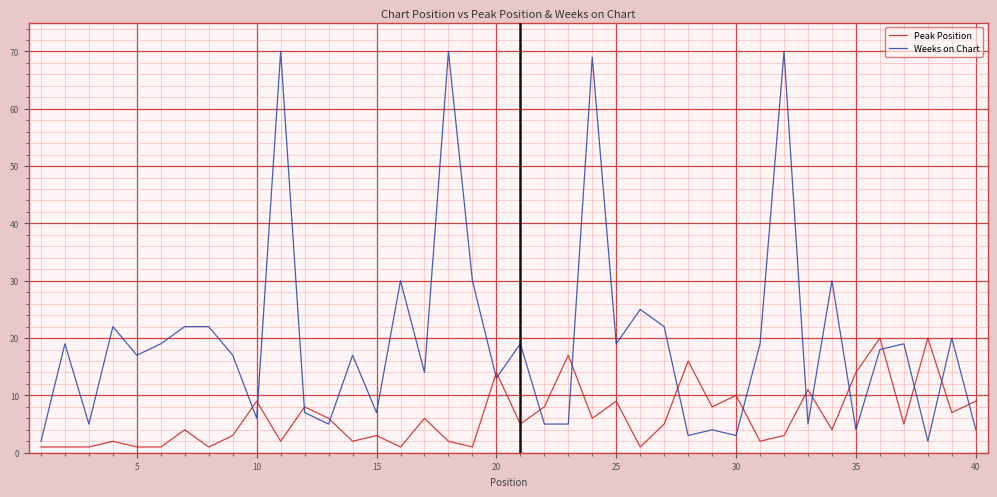

True or false: Weeks on Chart and Peak Position cross at least once.

True